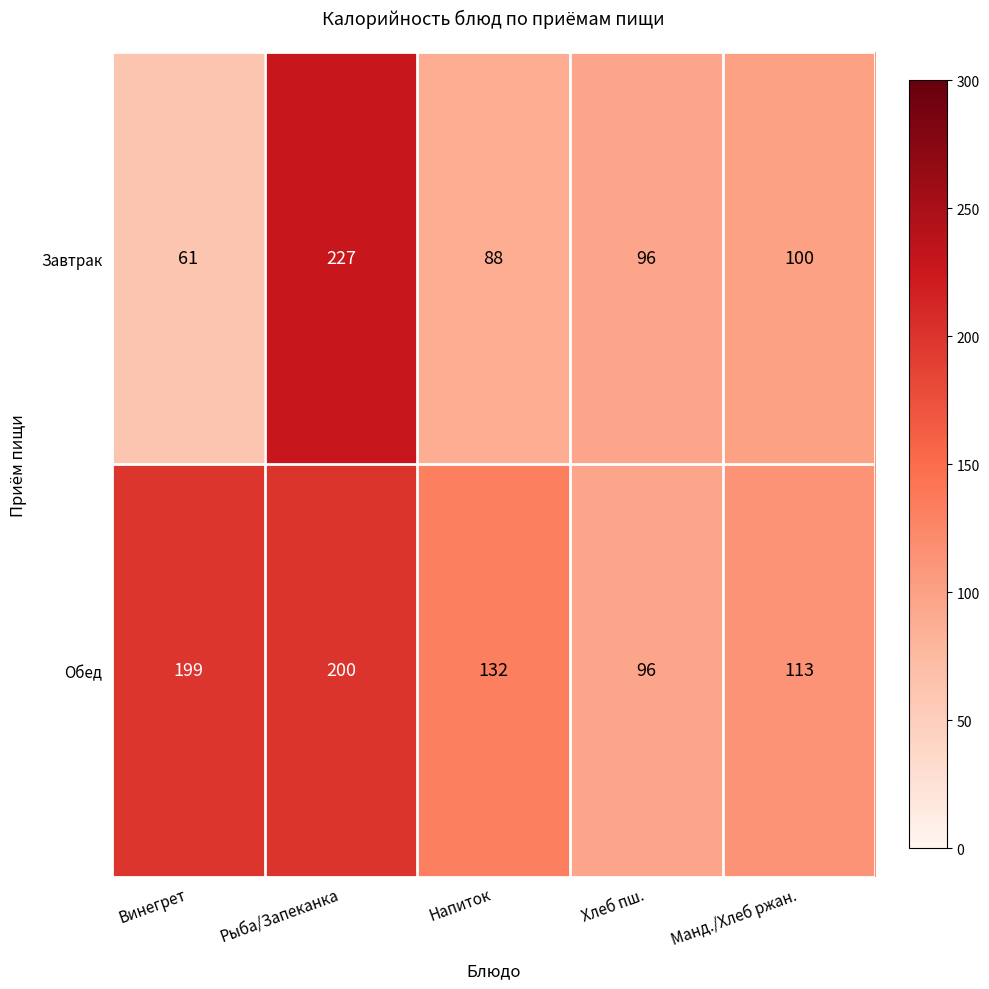

Reading left to right, list all the values displayed in this chart.

Завтрак: 61	227	88	96	100
Обед: 199	200	132	96	113